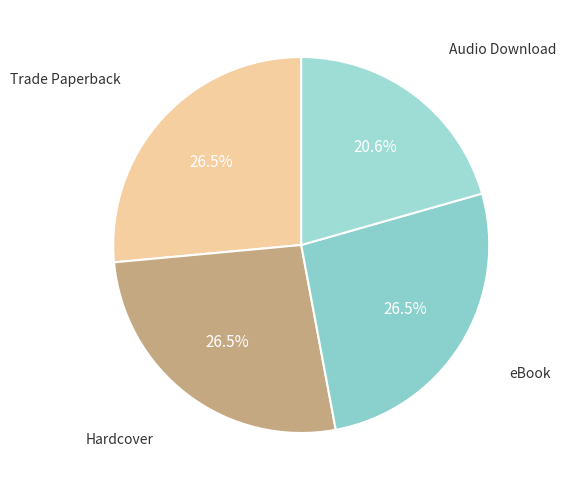

What is the smallest slice in the pie chart?

Audio Download